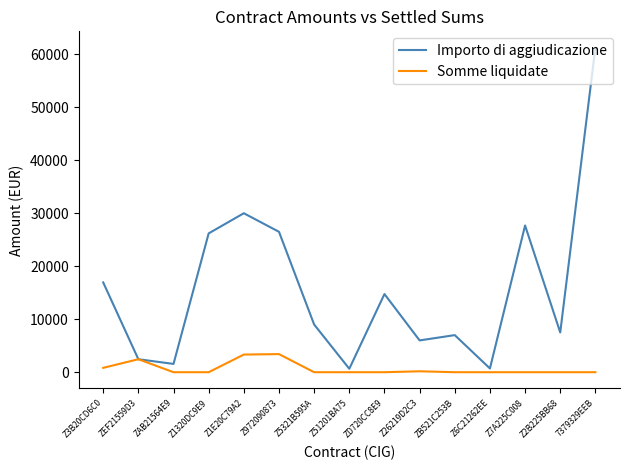

True or false: Somme liquidate has a value of 0.0 at ZB521C253B.

True